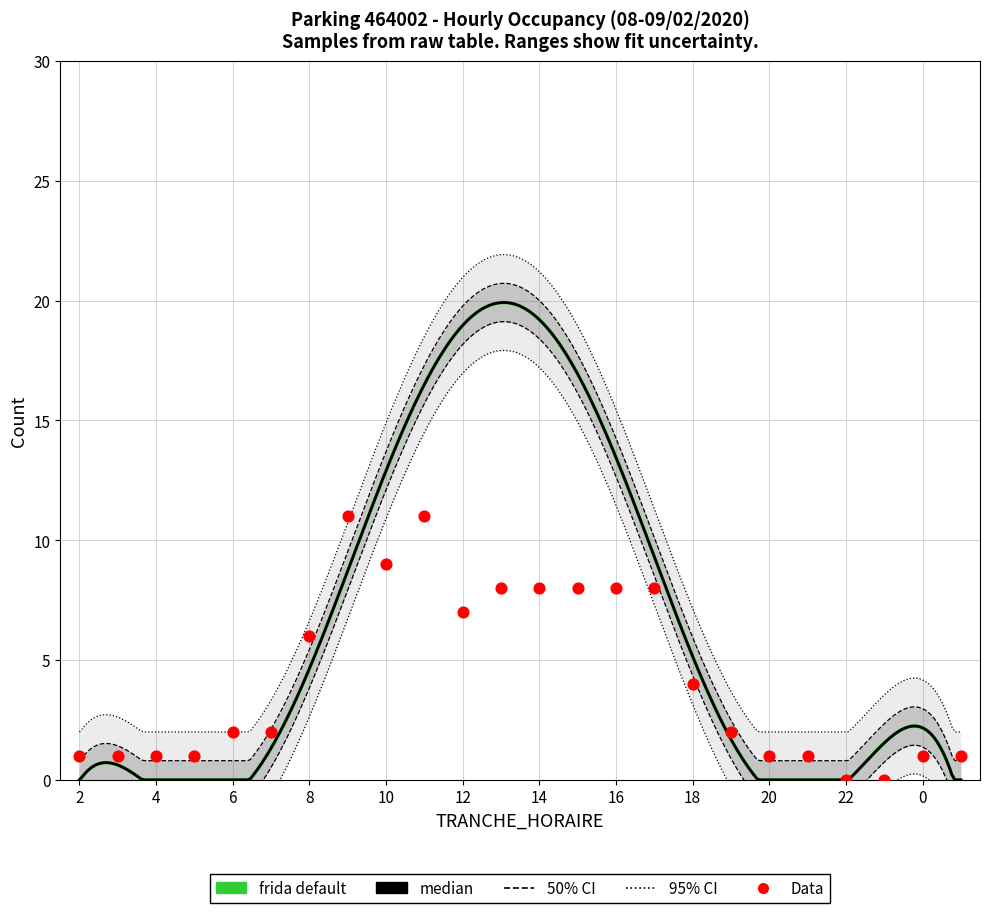

Which has a higher value, 15 or 8?

15